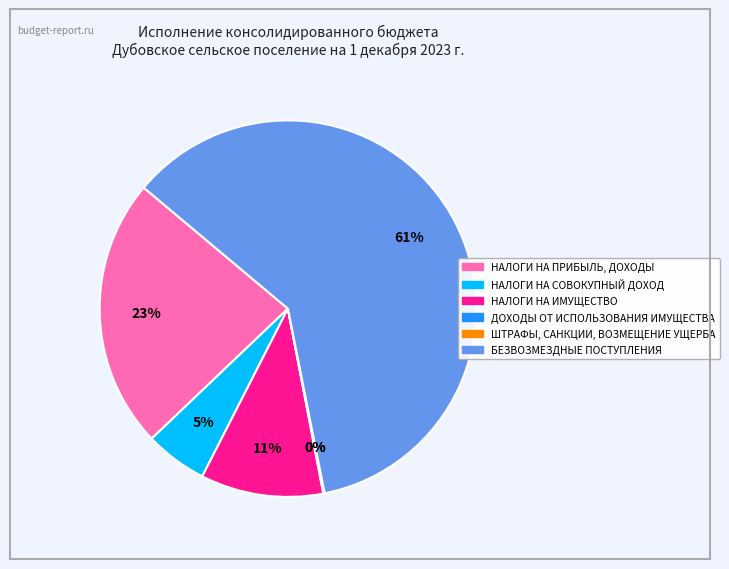

Between НАЛОГИ НА СОВОКУПНЫЙ ДОХОД and НАЛОГИ НА ПРИБЫЛЬ, ДОХОДЫ, which is larger?

НАЛОГИ НА ПРИБЫЛЬ, ДОХОДЫ